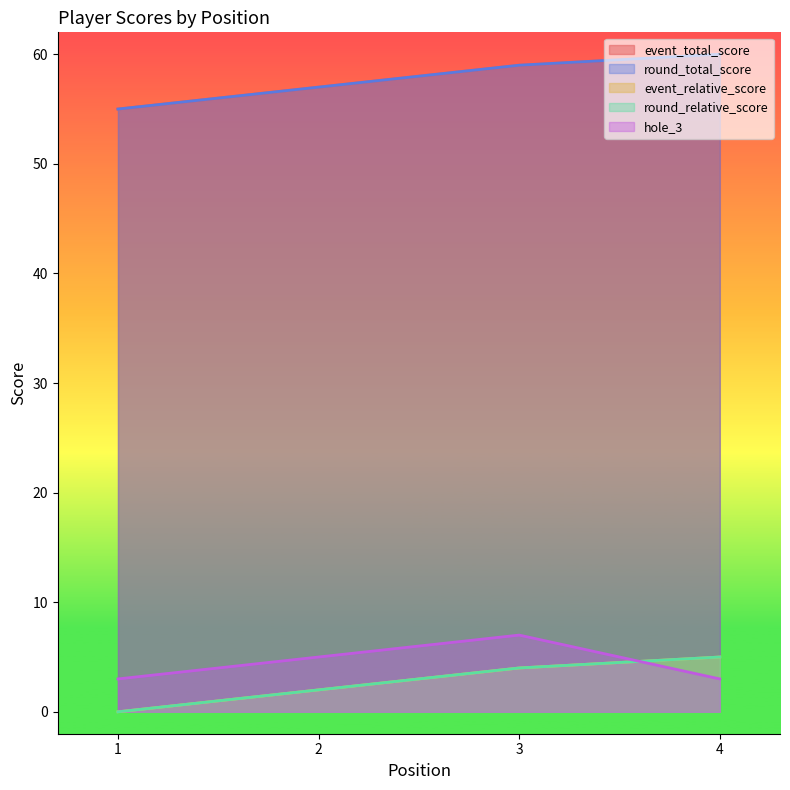

Reading left to right, transcribe all the data shown in this chart.

event_total_score: 55	57	59	60
round_total_score: 55	57	59	60
event_relative_score: 0	2	4	5
round_relative_score: 0	2	4	5
hole_3: 3	5	7	3